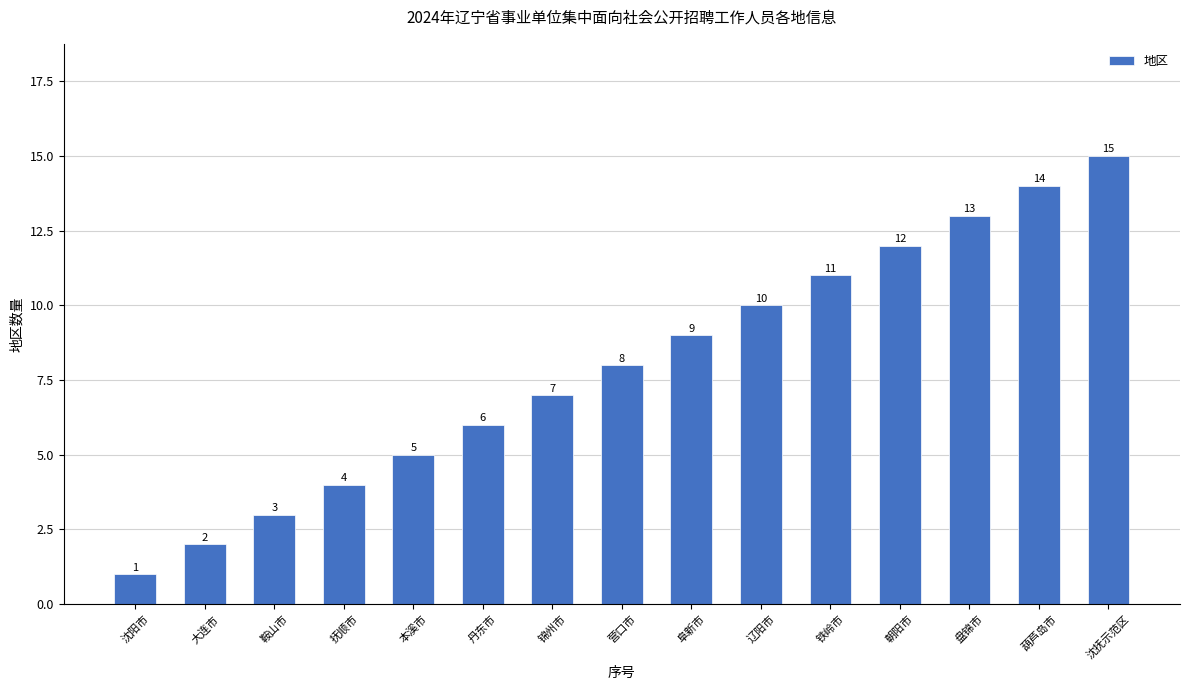

List the labels in order of value, smallest first.

沈阳市, 大连市, 鞍山市, 抚顺市, 本溪市, 丹东市, 锦州市, 营口市, 阜新市, 辽阳市, 铁岭市, 朝阳市, 盘锦市, 葫芦岛市, 沈抚示范区